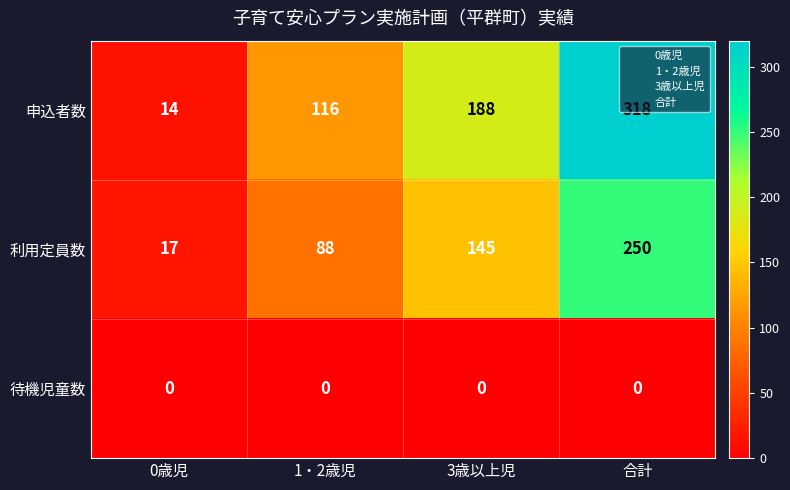

Count the number of data series in this chart.

3